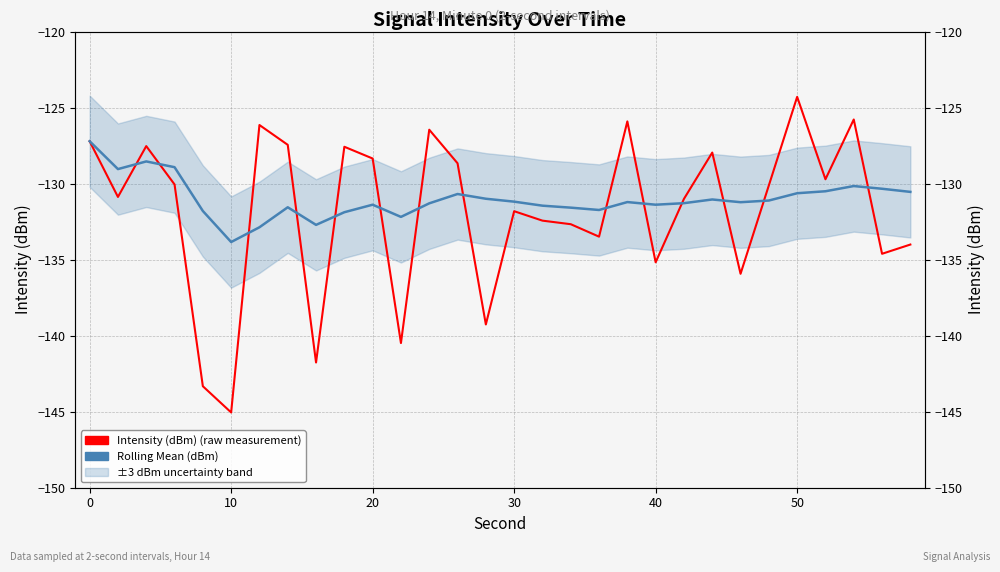

Reading right to left, transcribe all the data shown in this chart.

Intensity (dBm) (raw measurement): -134.0	-134.6	-125.8	-129.7	-124.3	-130.1	-135.9	-128.0	-131.0	-135.2	-125.9	-133.5	-132.7	-132.4	-131.8	-139.3	-128.7	-126.5	-140.5	-128.4	-127.6	-141.8	-127.5	-126.1	-145.1	-143.3	-130.1	-127.5	-130.9	-127.2
Rolling Mean (dBm): -130.5	-130.3	-130.2	-130.5	-130.6	-131.1	-131.2	-131.0	-131.3	-131.4	-131.2	-131.7	-131.6	-131.5	-131.2	-131.0	-130.7	-131.3	-132.2	-131.4	-131.9	-132.7	-131.6	-132.9	-133.8	-131.8	-128.9	-128.5	-129.0	-127.2